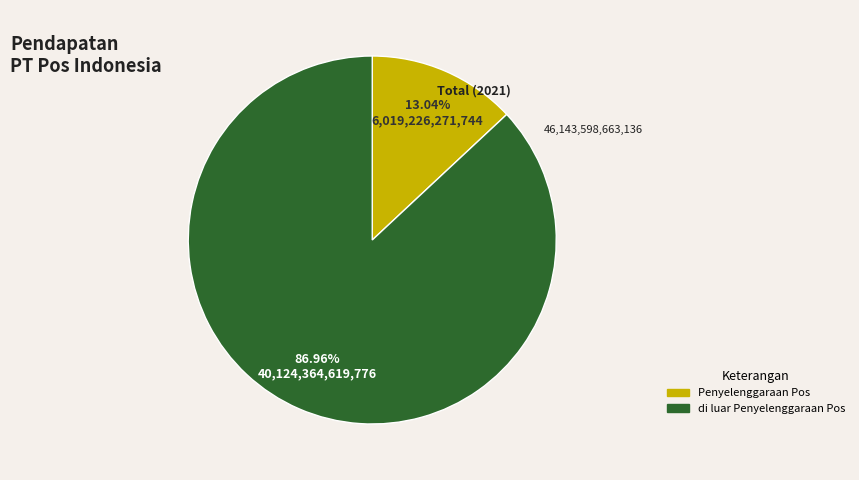

Does any single category account for the majority?

Yes